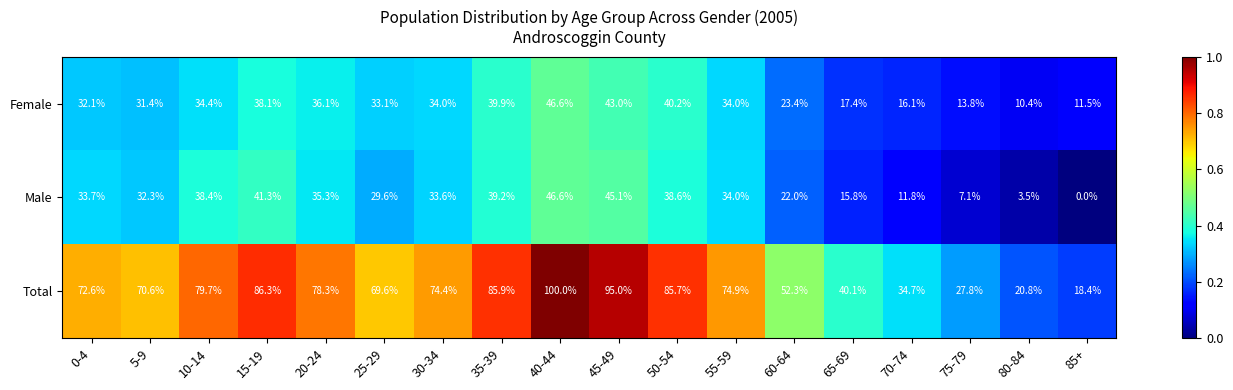

Which series has the widest spread of values?

Total